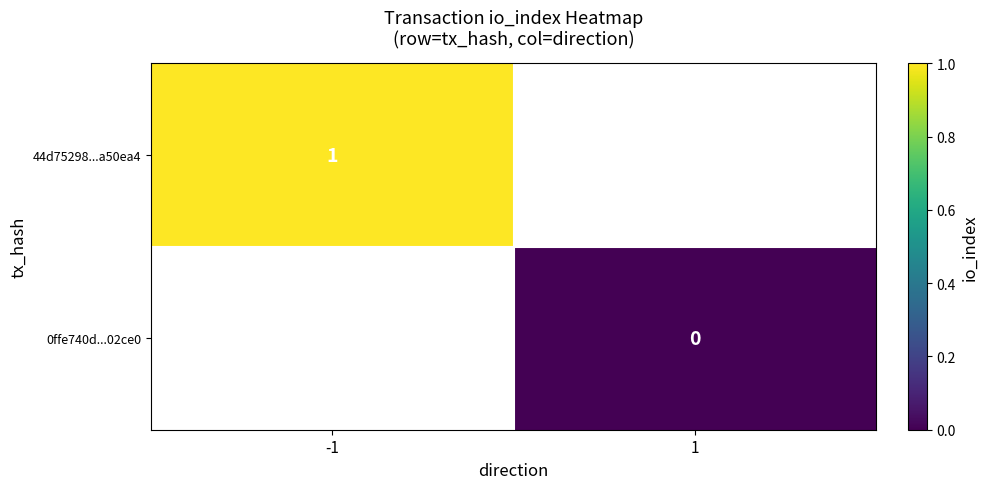

At how many categories does at least one series exceed 0?

1